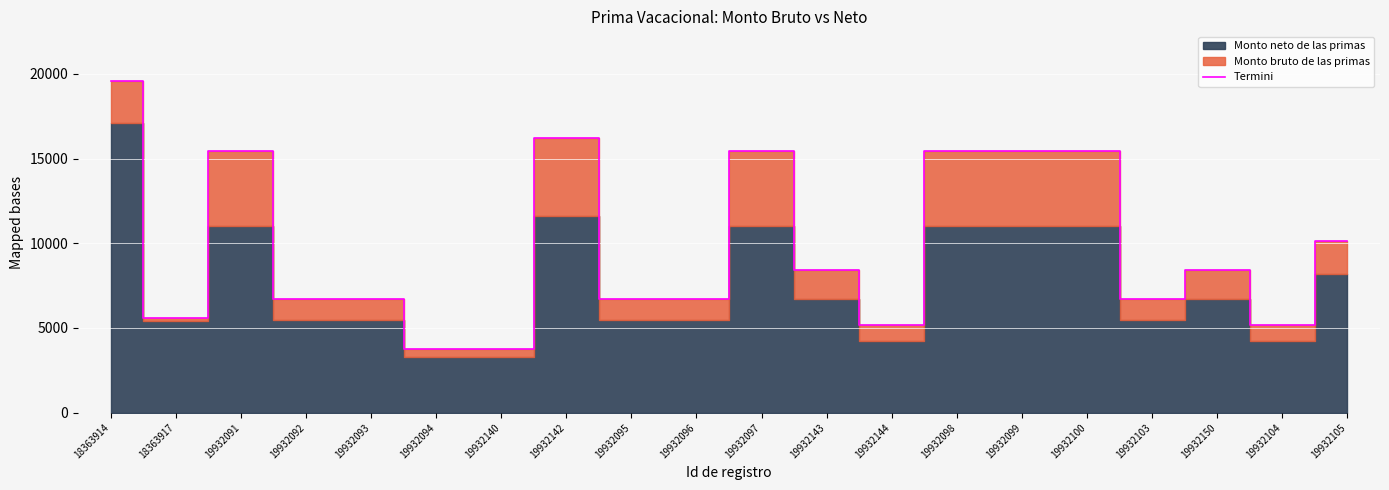

Rank the categories by value from highest to lowest.

18363914, 19932142, 19932091, 19932097, 19932098, 19932099, 19932100, 19932105, 19932143, 19932150, 19932092, 19932093, 19932095, 19932096, 19932103, 18363917, 19932144, 19932104, 19932094, 19932140